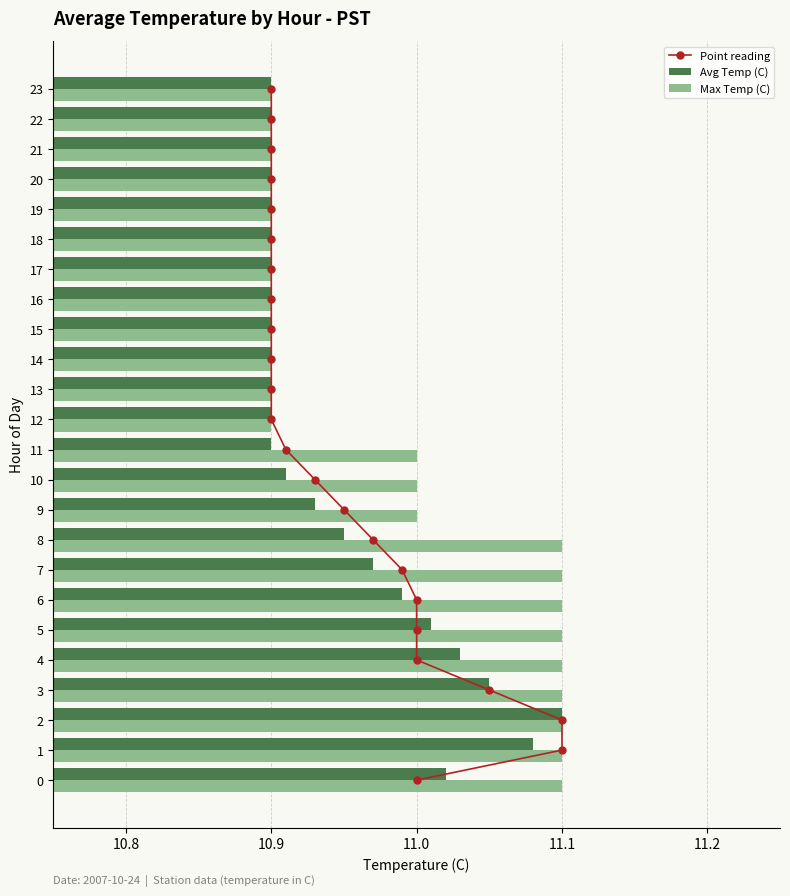

What is the sum of the Max Temp (C) values at 6 and 22?

22.0